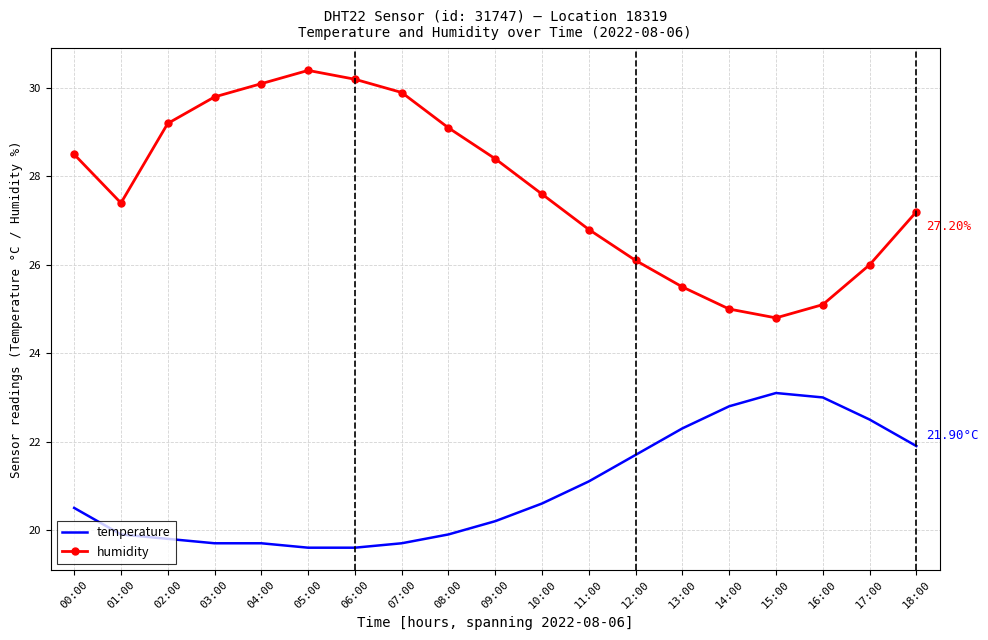

List the labels in order of humidity value, largest first.

05:00, 06:00, 04:00, 07:00, 03:00, 02:00, 08:00, 00:00, 09:00, 10:00, 01:00, 18:00, 11:00, 12:00, 17:00, 13:00, 16:00, 14:00, 15:00